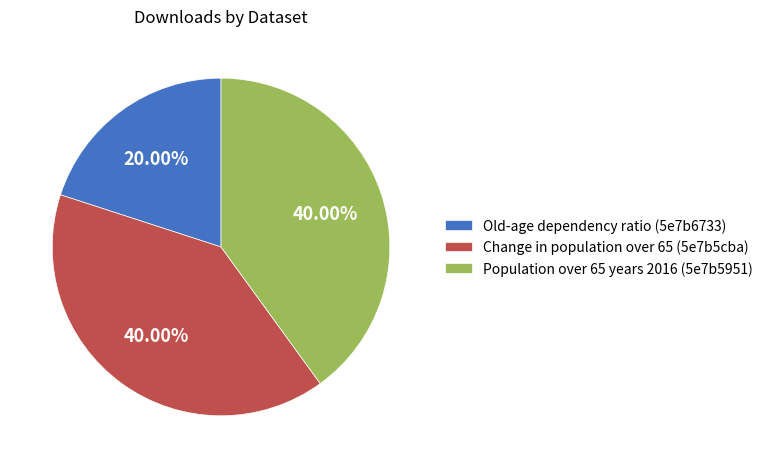

Is Old-age dependency ratio (5e7b6733) the majority of the pie?

No